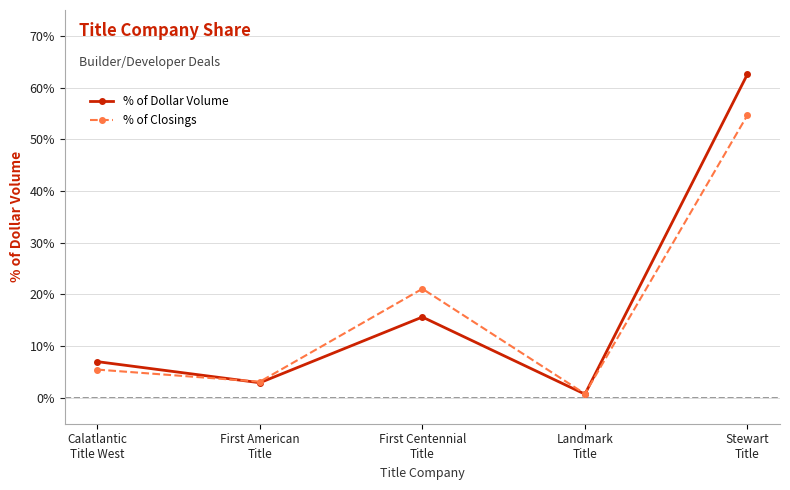

Is the value of % of Dollar Volume at First Centennial
Title greater than the value of % of Closings at Calatlantic
Title West?

Yes